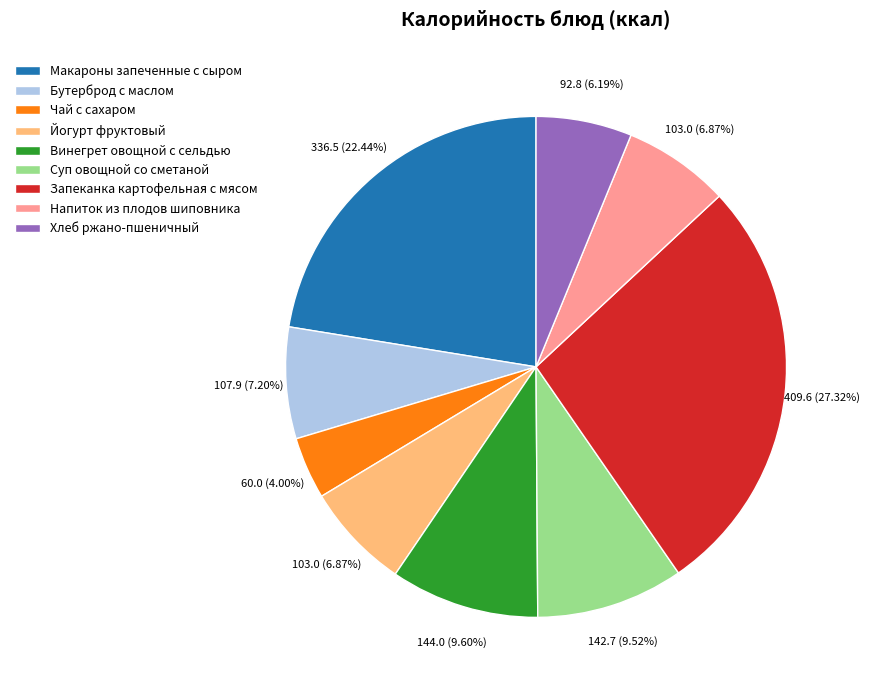

Does Чай с сахаром represent more than half of the total?

No